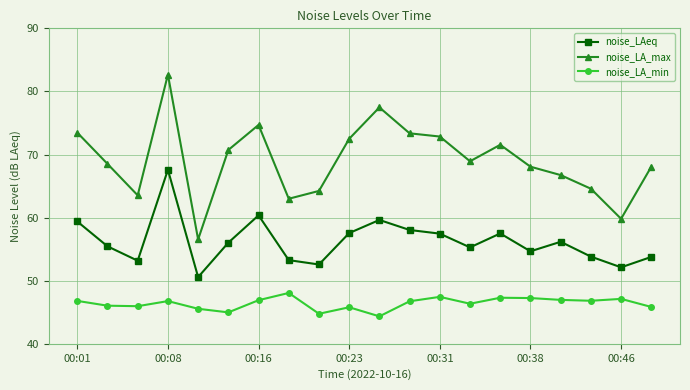

What is the difference between the maximum and second lowest values in the noise_LAeq series?

15.5